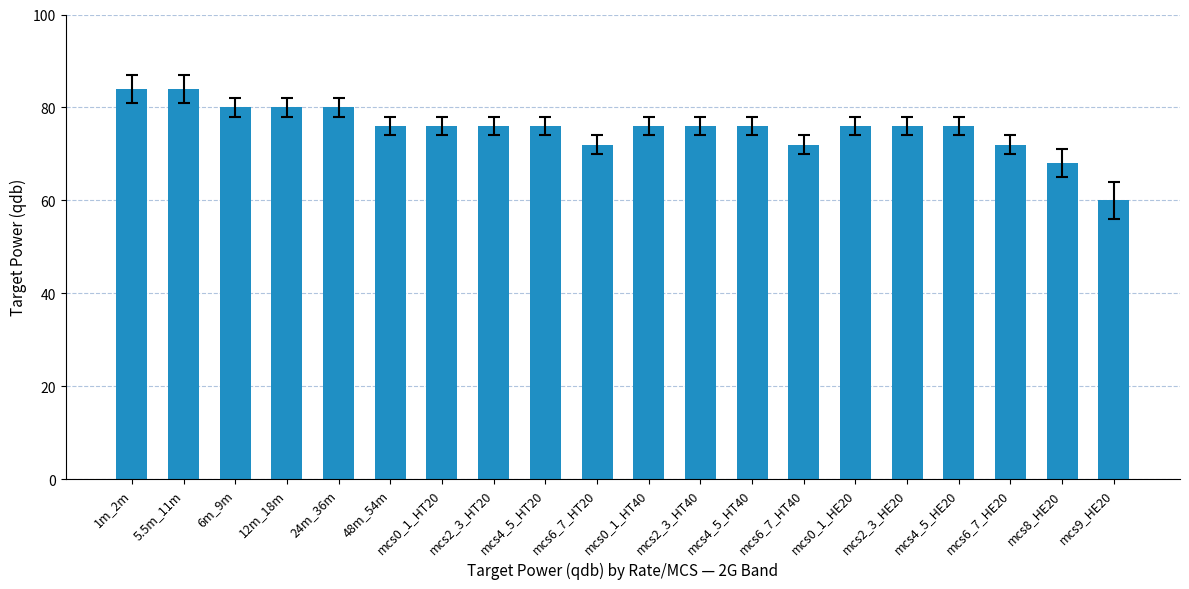

What is the maximum value shown in the chart?

84